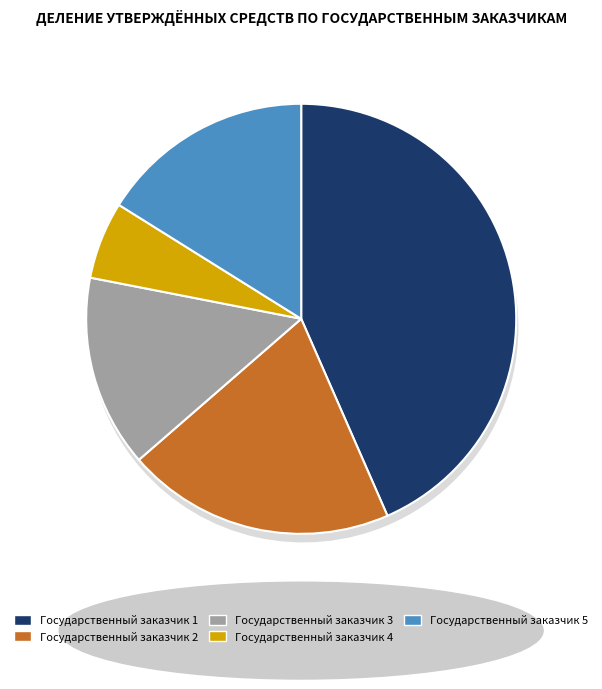

Which slice is the smallest?

Государственный заказчик 4